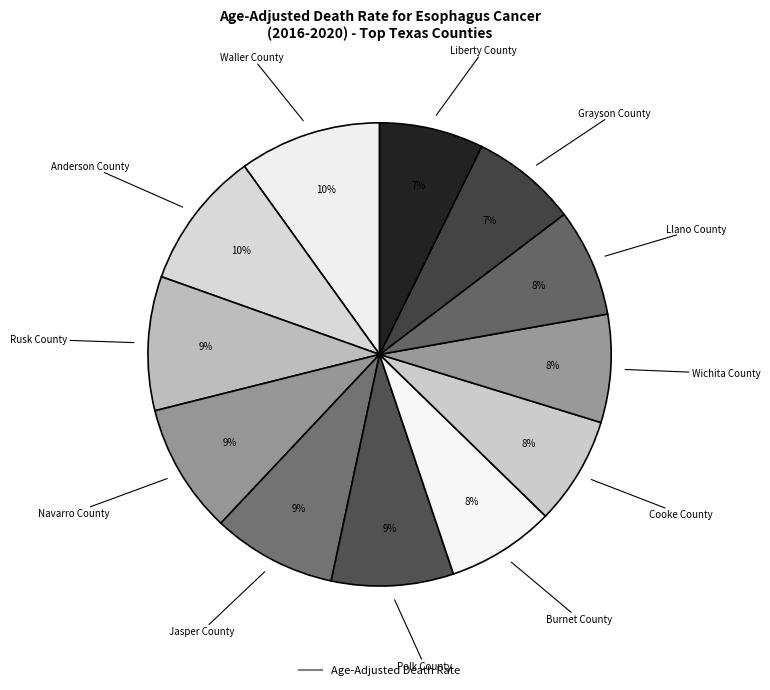

Rank the categories by value from lowest to highest.

Liberty County, Grayson County, Burnet County, Cooke County, Wichita County, Llano County, Polk County, Jasper County, Navarro County, Rusk County, Anderson County, Waller County